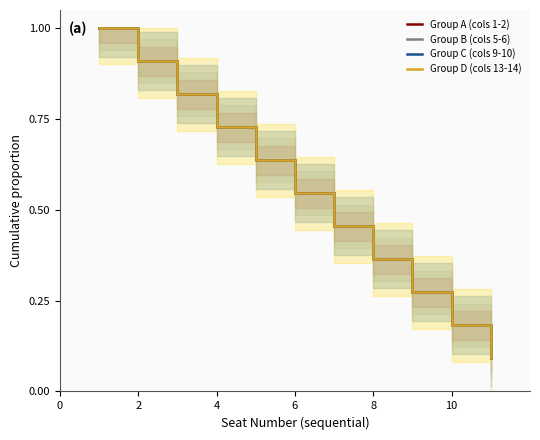

The Group C (cols 9-10) series shows 0.7 at 10. True or false?

False